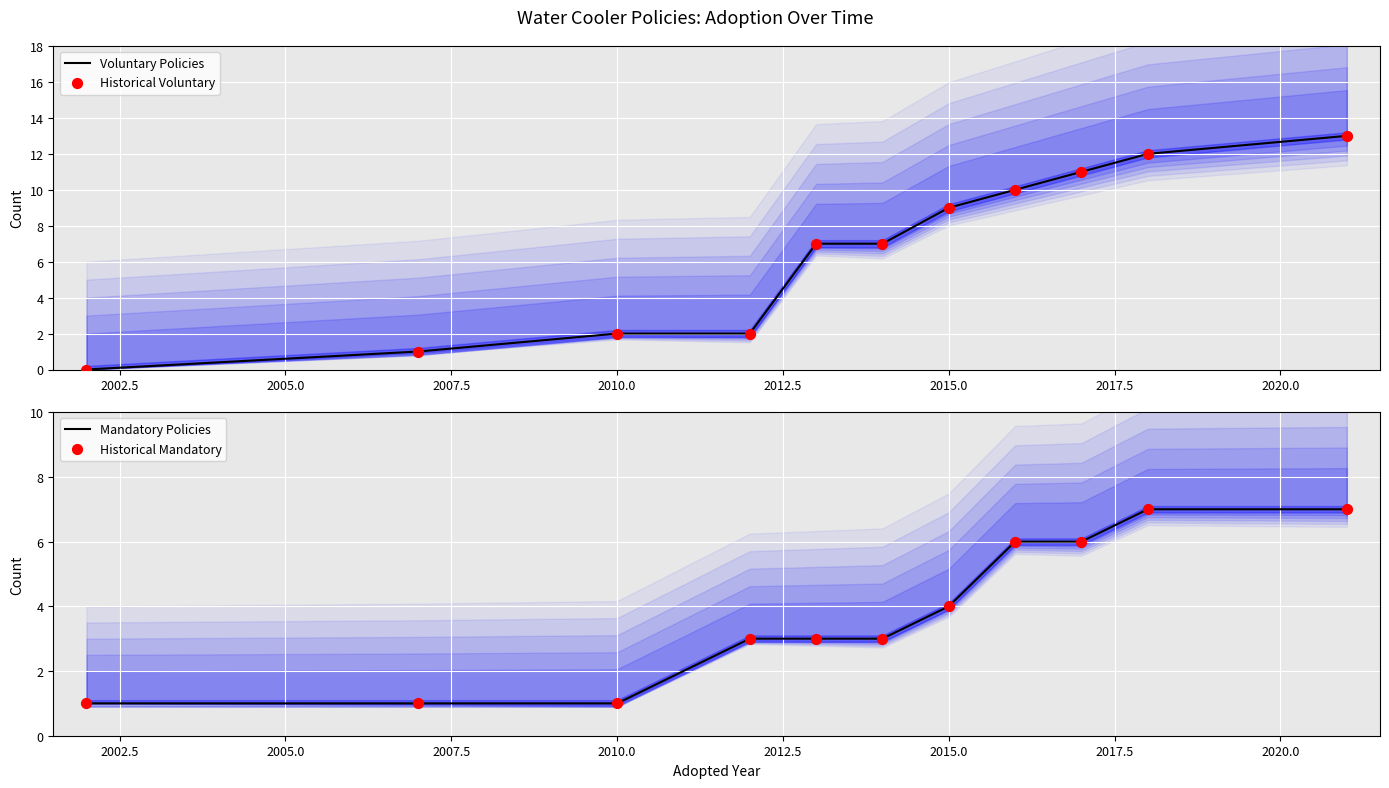

Which series contains the lowest Y value?

Voluntary Policies